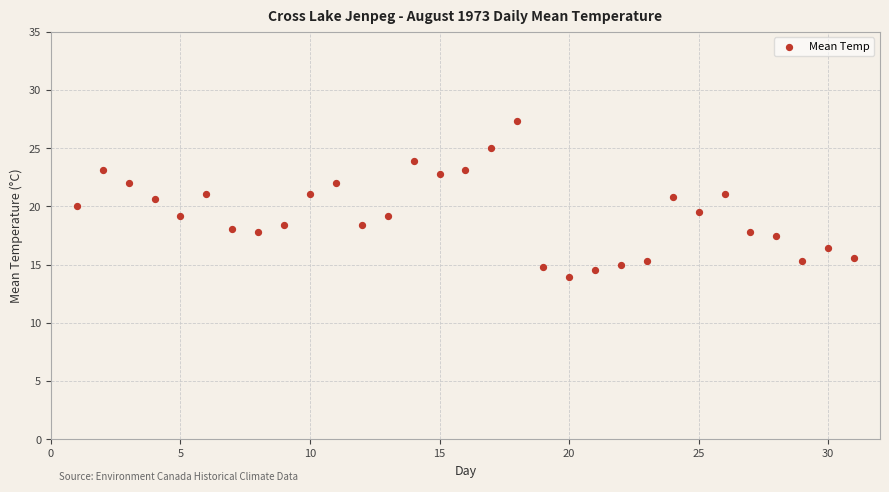

What is the range of Y values (max minus min)?

13.4